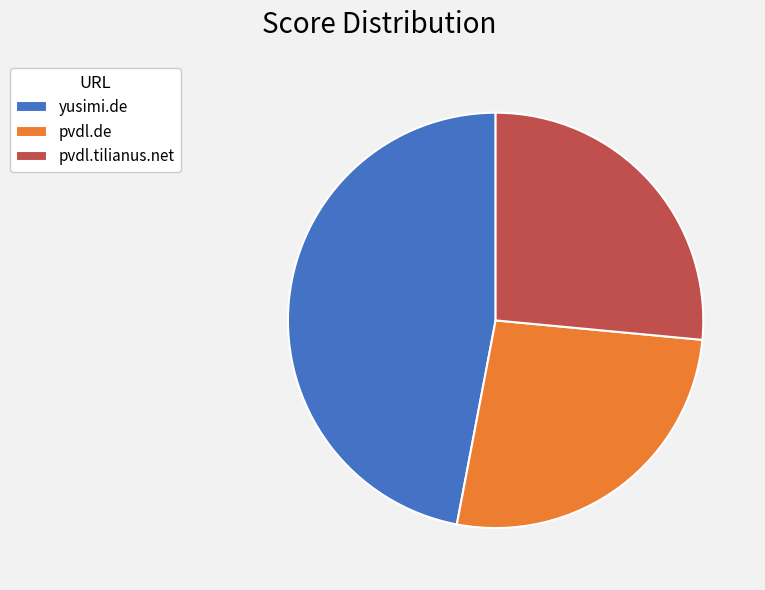

What is the largest slice in the pie chart?

yusimi.de